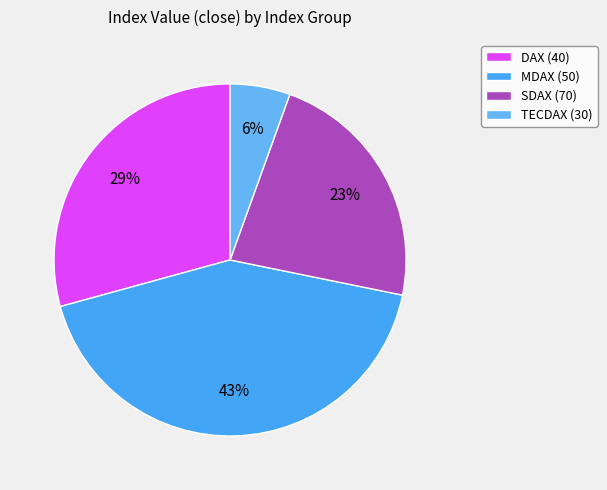

Which has a higher value, SDAX (70) or TECDAX (30)?

SDAX (70)